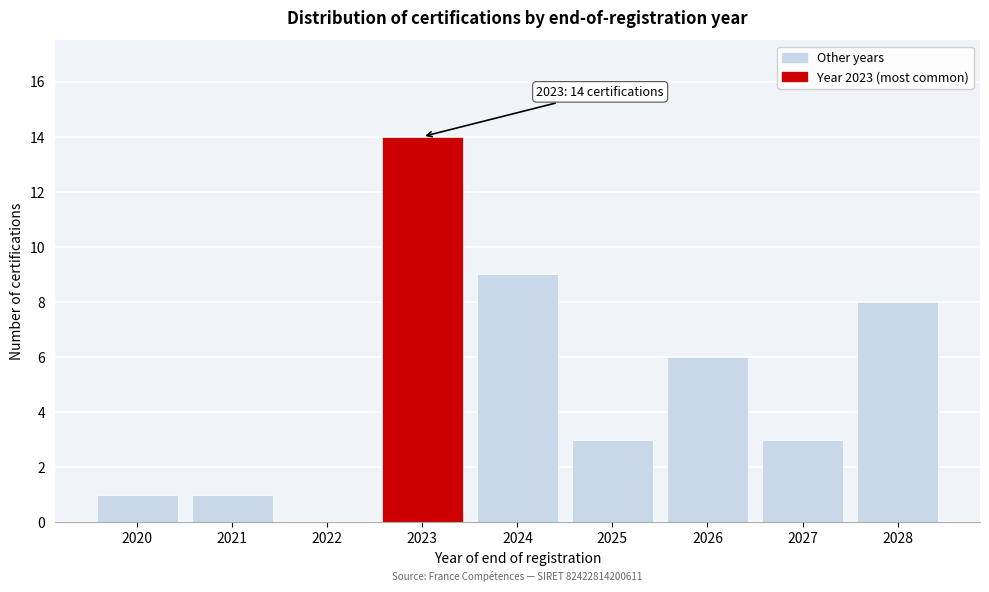

Reading right to left, extract all data points from this chart.

2028=8	2027=3	2026=6	2025=3	2024=9	2023=14	2022=0	2021=1	2020=1